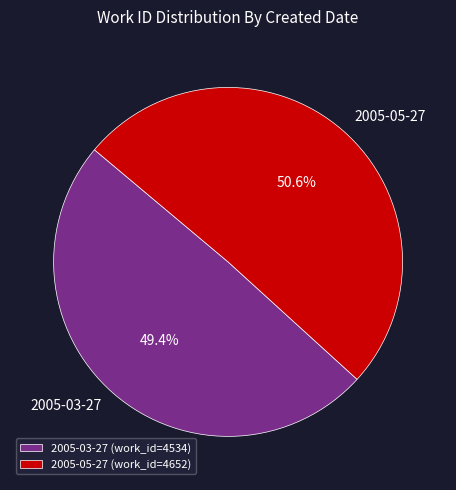

To the nearest percent, what is the combined percentage of 2005-03-27 and 2005-05-27?

100%